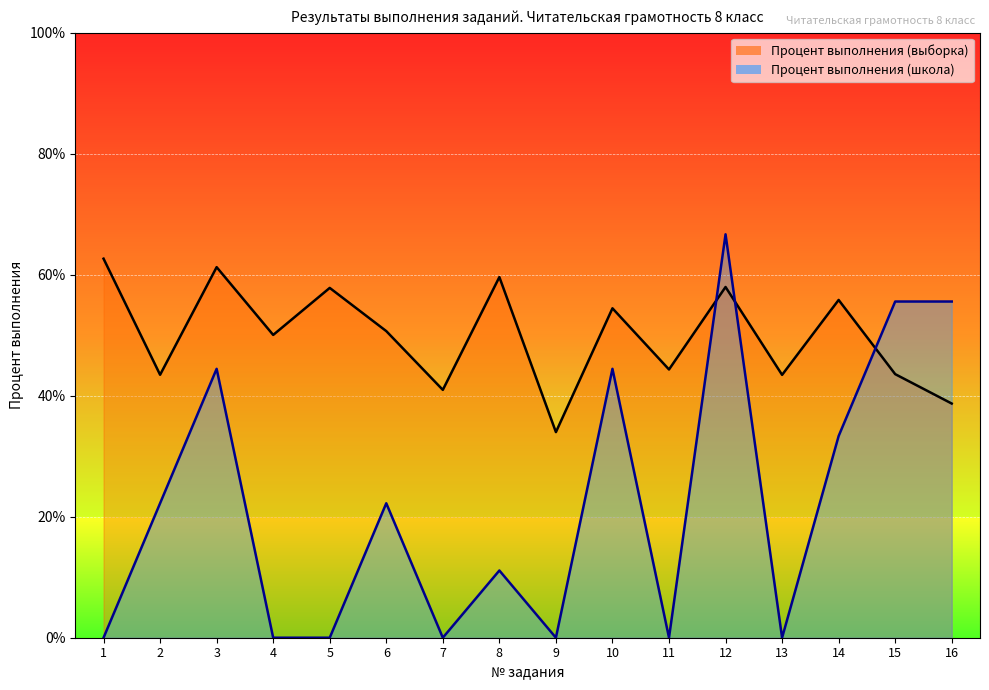

What is the total value across all series at 2?

65.7